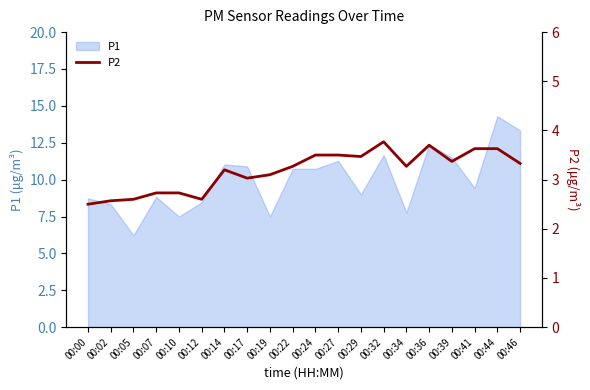

Is it true that P1 equals 7.5 at 00:10?

True